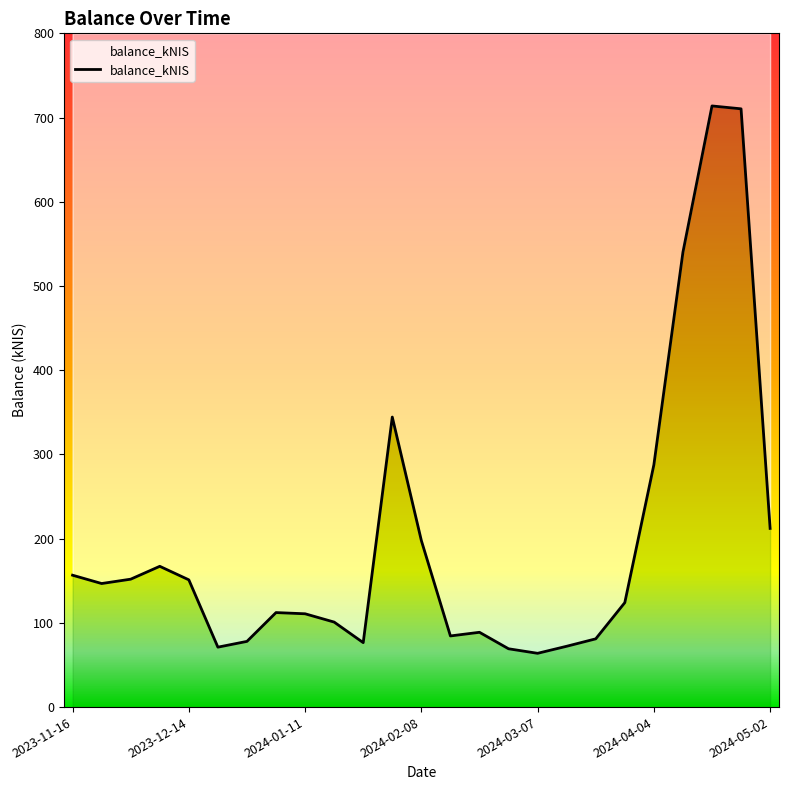

Is it true that the value at 2024-02-01 is 165.5?

False